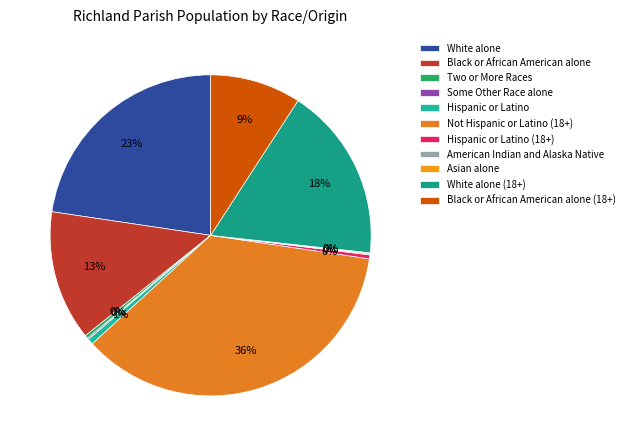

Between White alone (18+) and White alone, which is larger?

White alone